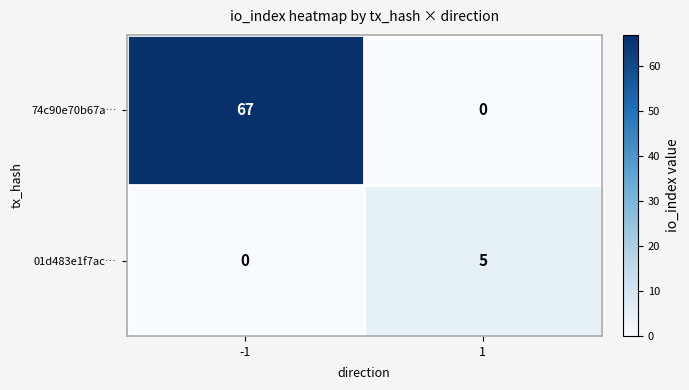

What is the spread (max minus min) of values at -1?

67